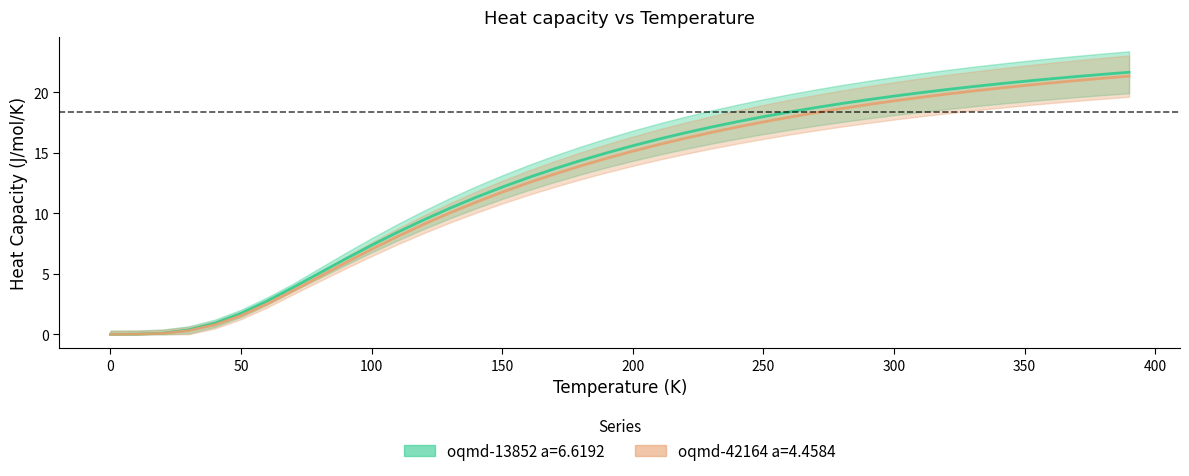

Is it true that oqmd-42164 a=4.4584 equals 16.2 at 13?

False